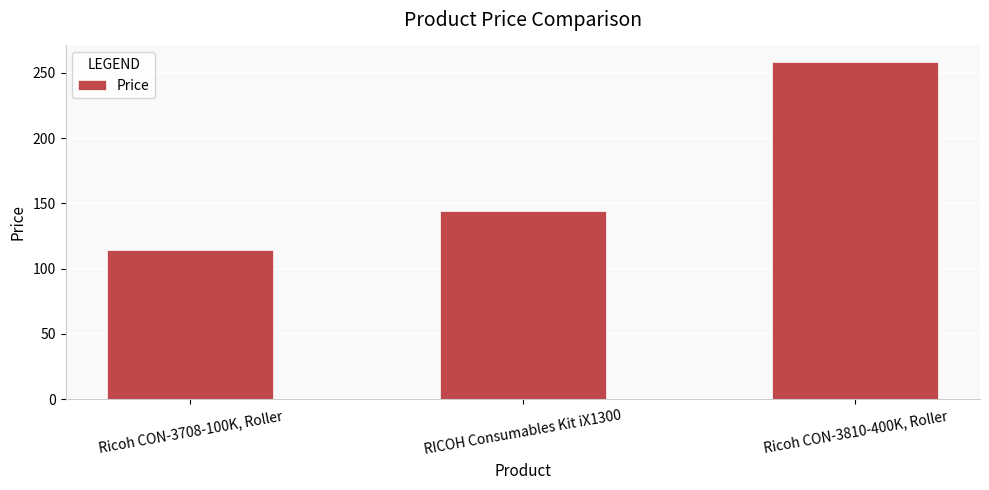

How many bars are there in total?

3